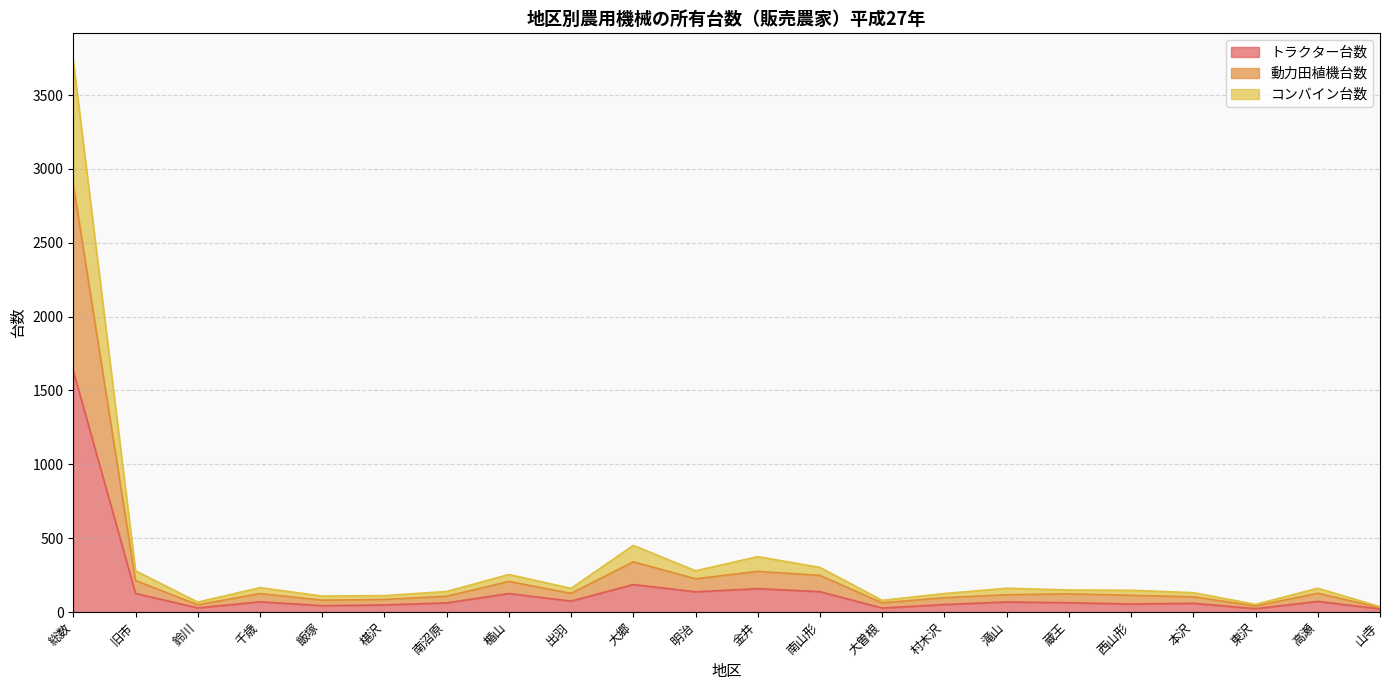

What is the label of the 2nd point from the left?

旧市